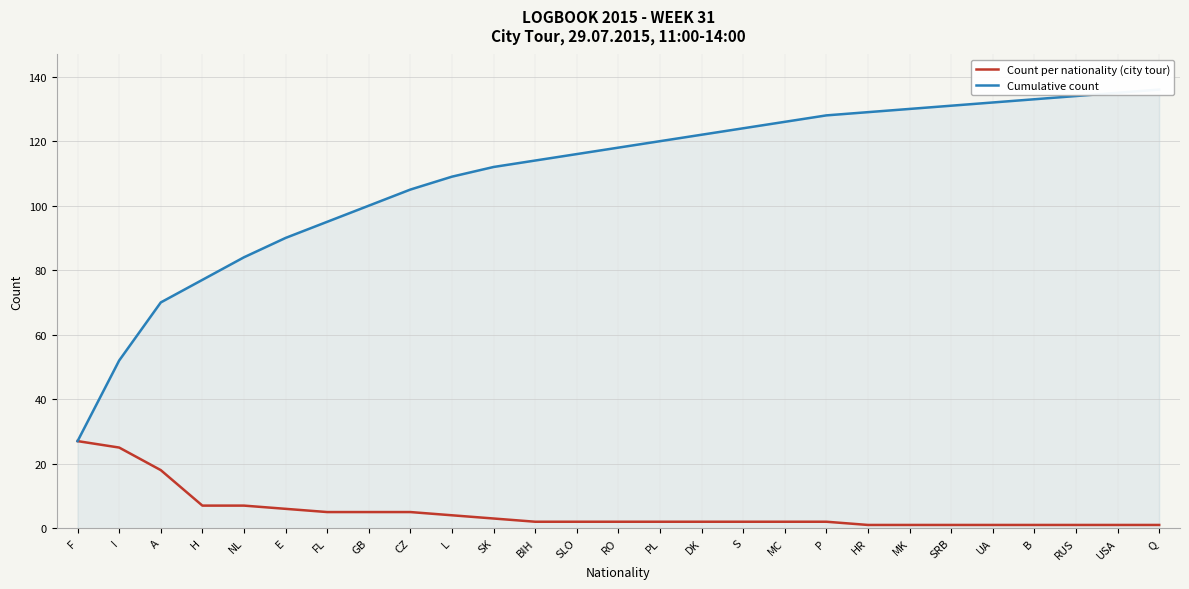

True or false: Cumulative count and Count per nationality (city tour) cross at least once.

False